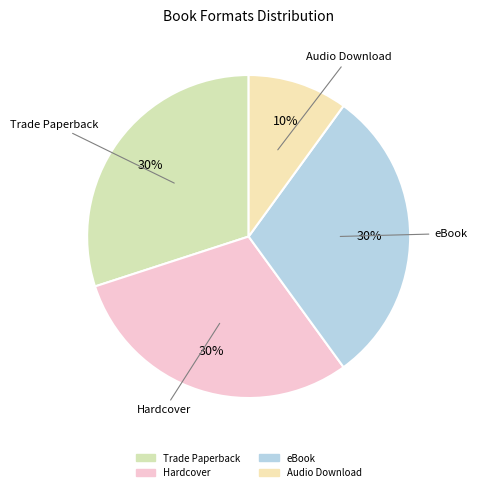

What is the smallest slice in the pie chart?

Audio Download